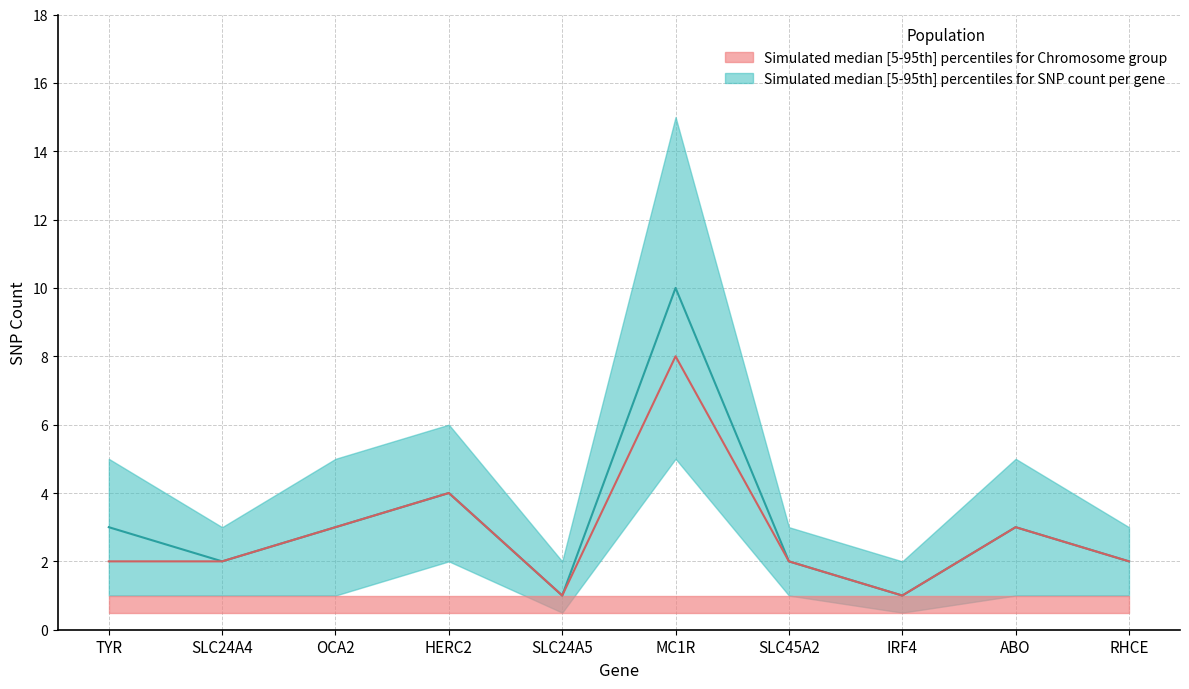

Where is SNP count per gene (95th pct) nearest to the value 4?

HERC2